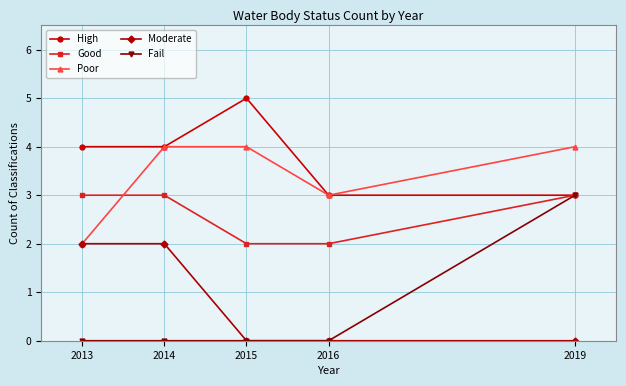

How many lines are shown in the chart?

5